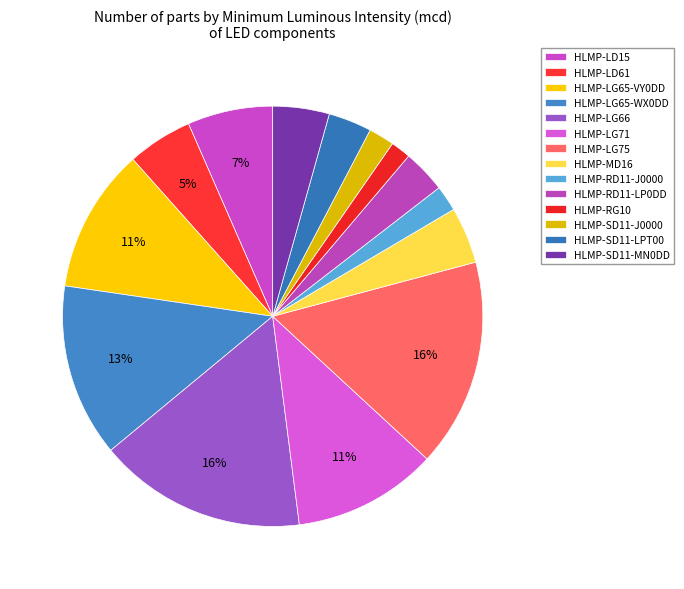

Count the number of slices in the pie.

14